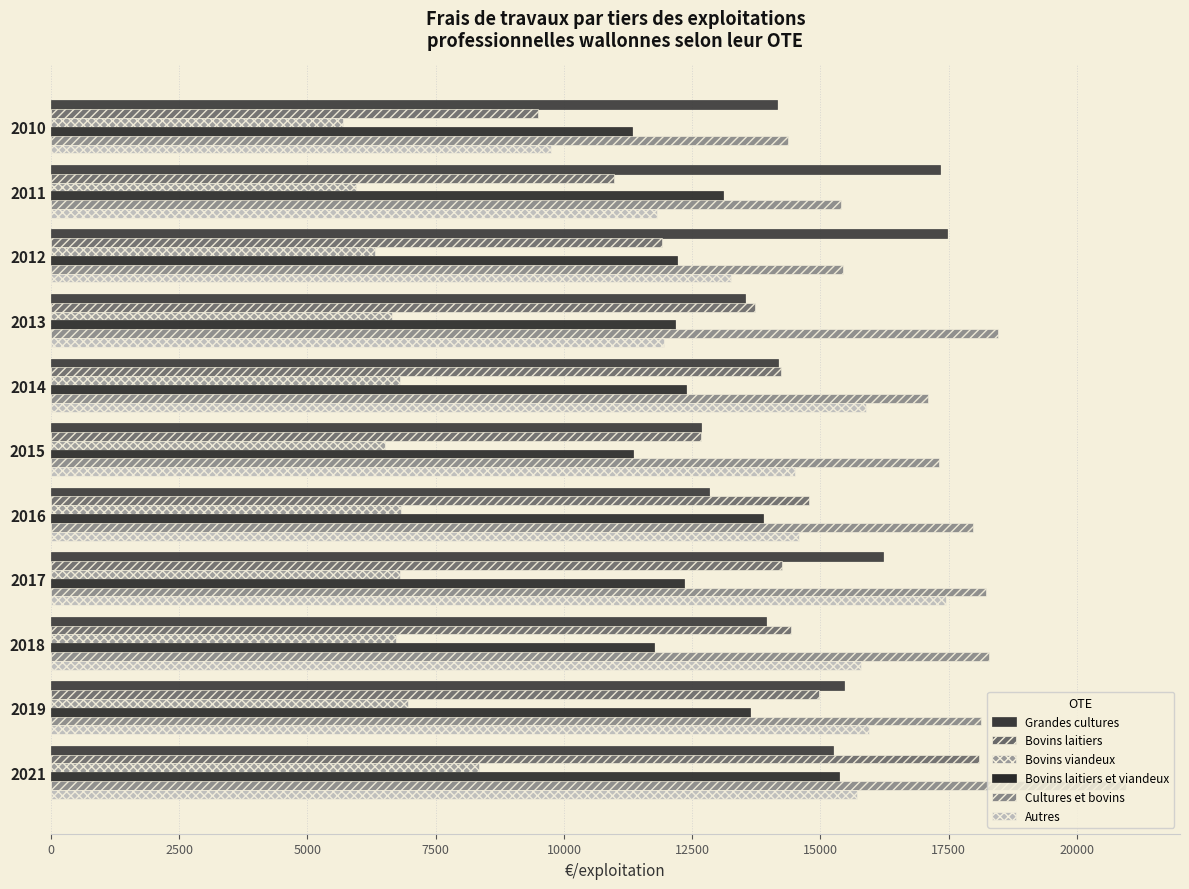

Which category has the highest value in the Bovins laitiers series?

2021